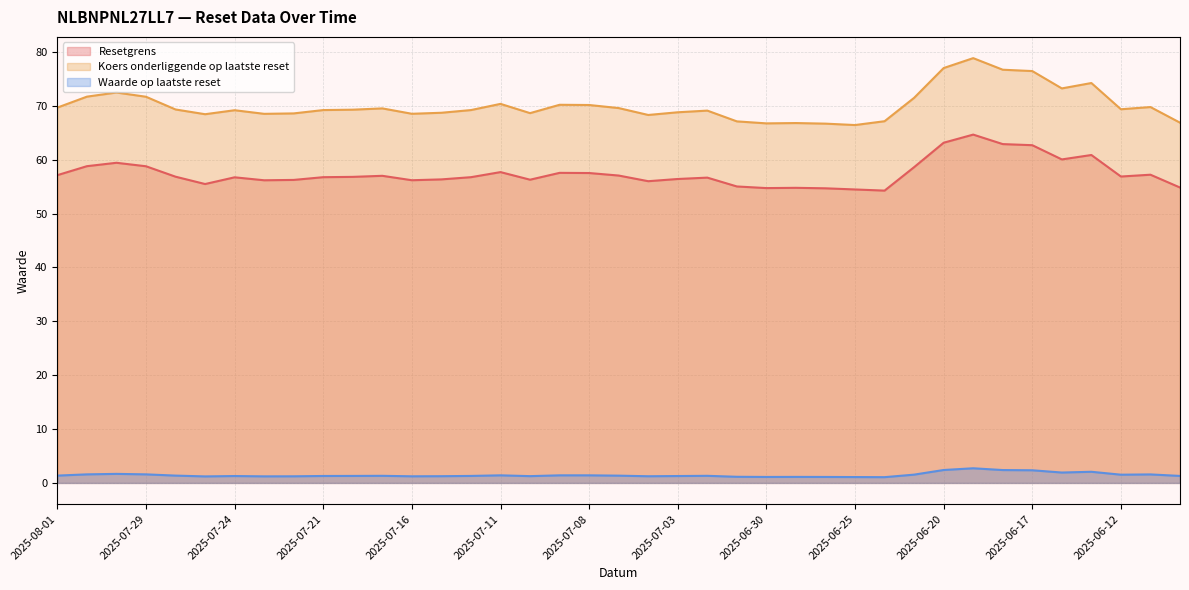

What is the approximate value of Waarde op laatste reset at 2025-06-24?

1.1